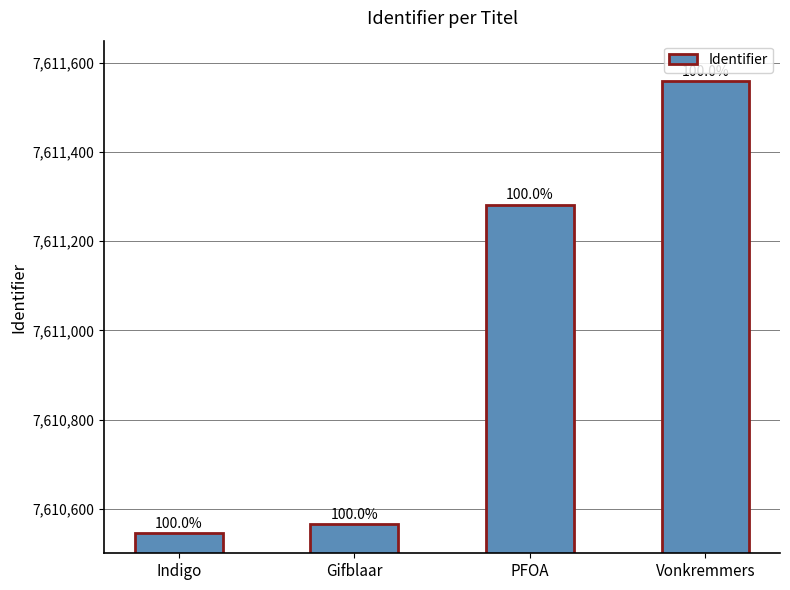

Are the bars horizontal?

No